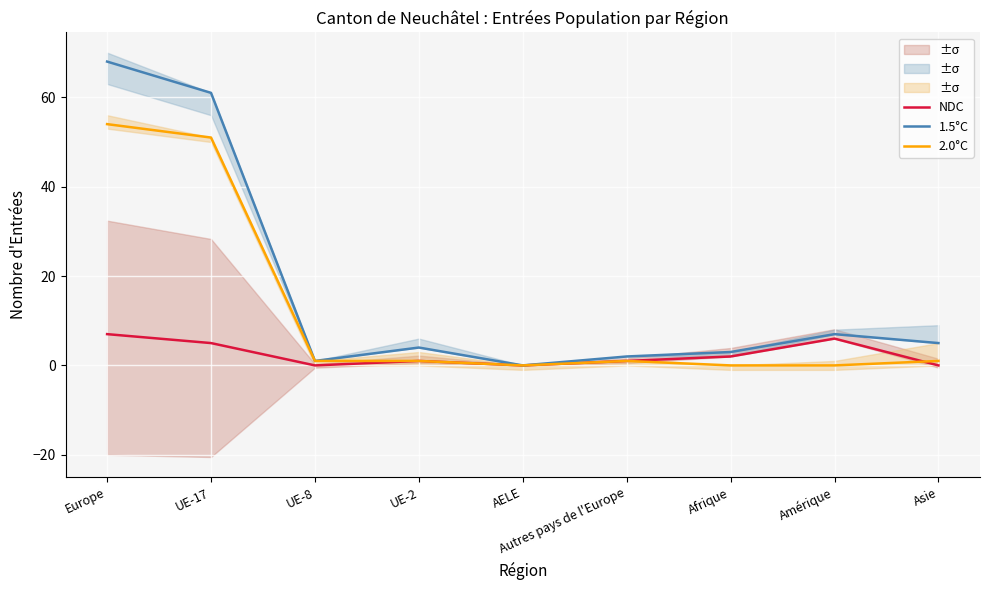

Reading left to right, transcribe all the data shown in this chart.

NDC: 7	5	0	1	0	1	2	6	0
1.5°C: 68	61	1	4	0	2	3	7	5
2.0°C: 54	51	1	1	0	1	0	0	1